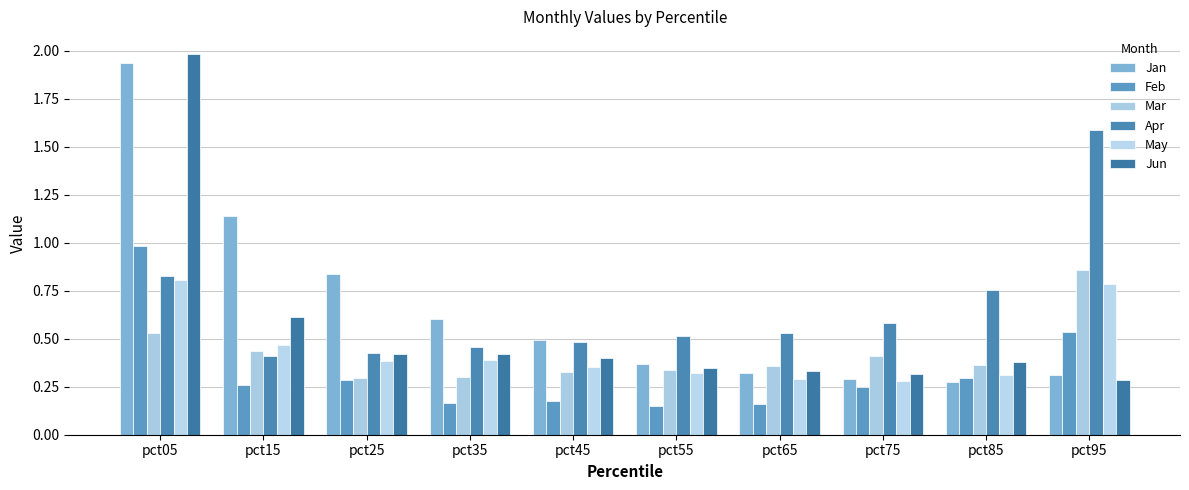

Which series has the widest spread of values?

Jun